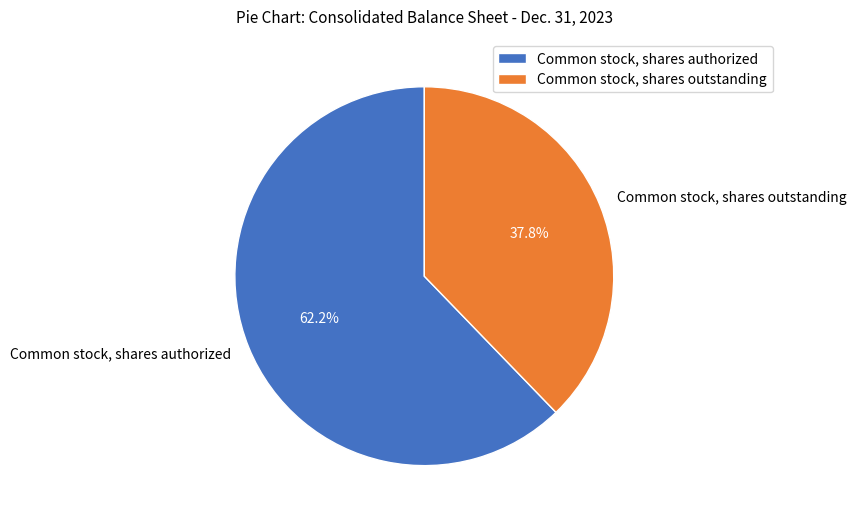

Which has a higher value, Common stock, shares authorized or Common stock, shares outstanding?

Common stock, shares authorized